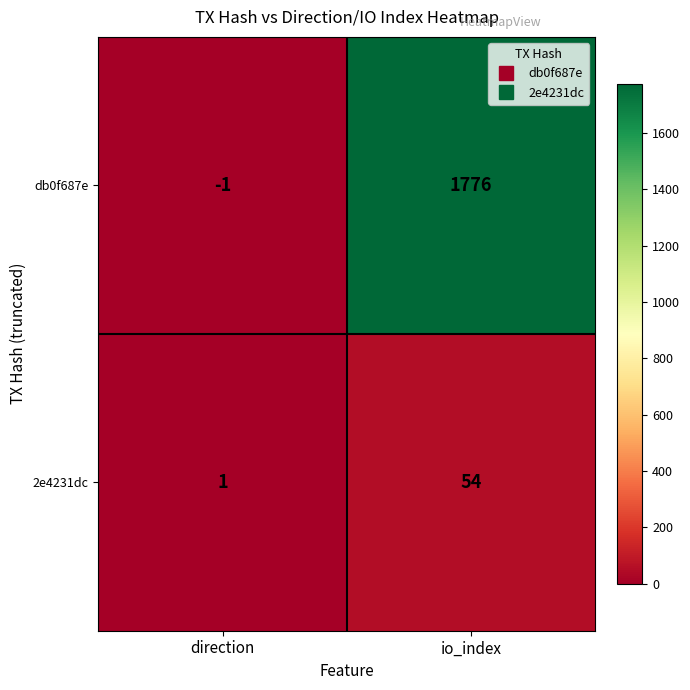

Count the number of data series in this chart.

2